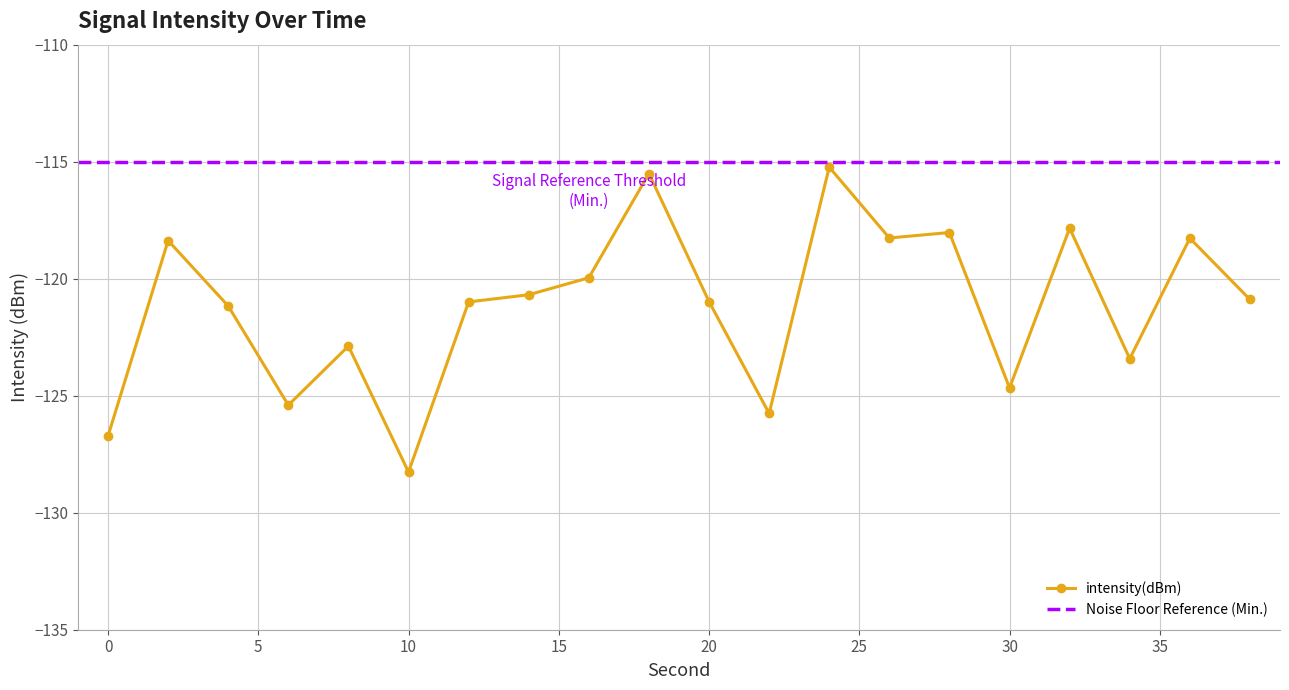

What is the value of the 10th point from the left?

-115.5